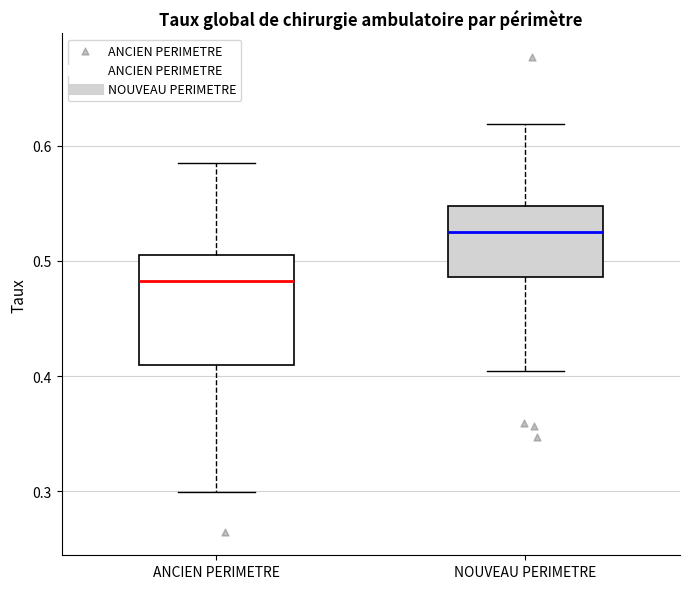

Where does the median line of the box for ANCIEN PERIMETRE sit on the y-axis? The values are not printed on the chart, so give them approximately, as read against the axis.

0.48